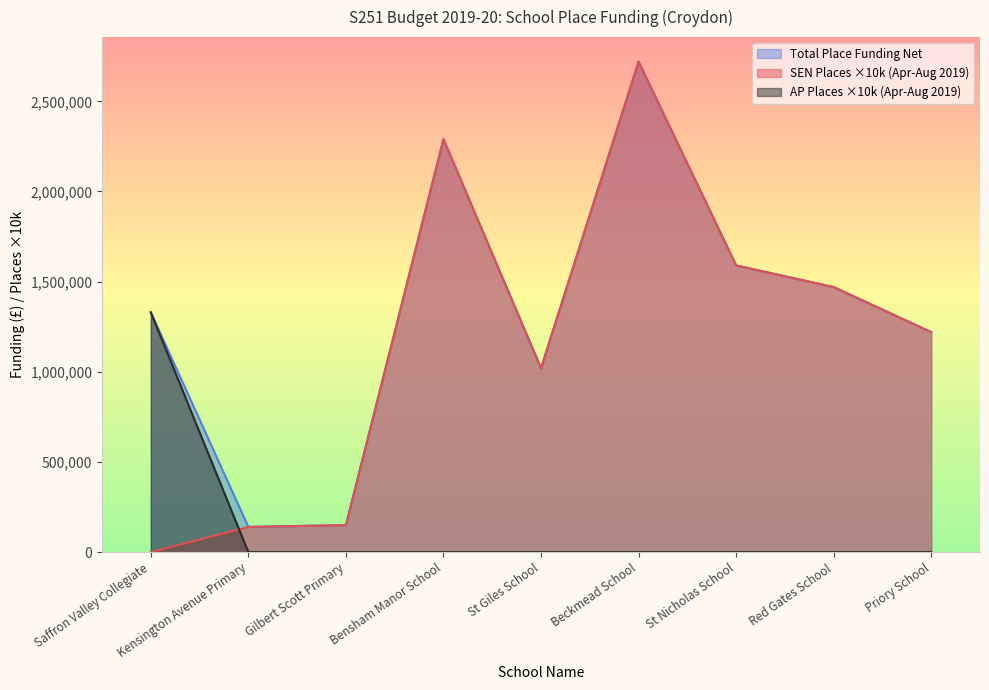

Reading left to right, extract all data points from this chart.

SEN Places (Apr-Aug 2019): Saffron Valley Collegiate=0	Kensington Avenue Primary=140000	Gilbert Scott Primary=150000	Bensham Manor School=2290000	St Giles School=1020000	Beckmead School=2720000	St Nicholas School=1590000	Red Gates School=1470000	Priory School=1220000
AP Places (Apr-Aug 2019): Saffron Valley Collegiate=1330000	Kensington Avenue Primary=0	Gilbert Scott Primary=0	Bensham Manor School=0	St Giles School=0	Beckmead School=0	St Nicholas School=0	Red Gates School=0	Priory School=0
Total Place Funding Net: Saffron Valley Collegiate=1330000	Kensington Avenue Primary=140000	Gilbert Scott Primary=150000	Bensham Manor School=2290000	St Giles School=1020000	Beckmead School=2720000	St Nicholas School=1590000	Red Gates School=1470000	Priory School=1220000